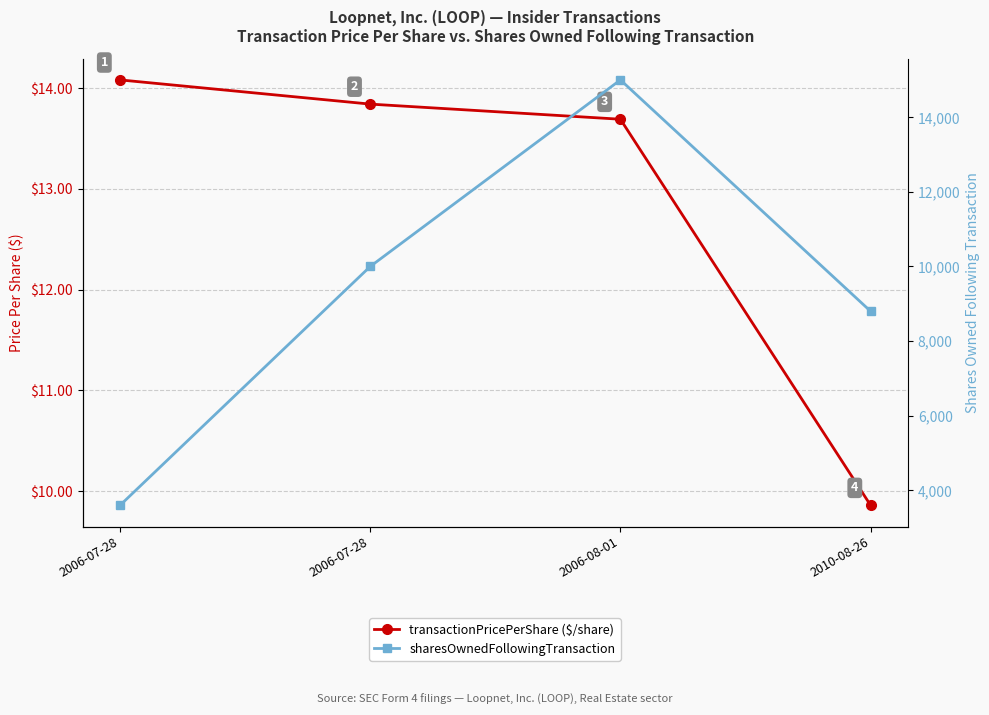

List the series in order of their peak value, highest first.

sharesOwnedFollowingTransaction, transactionPricePerShare ($/share)